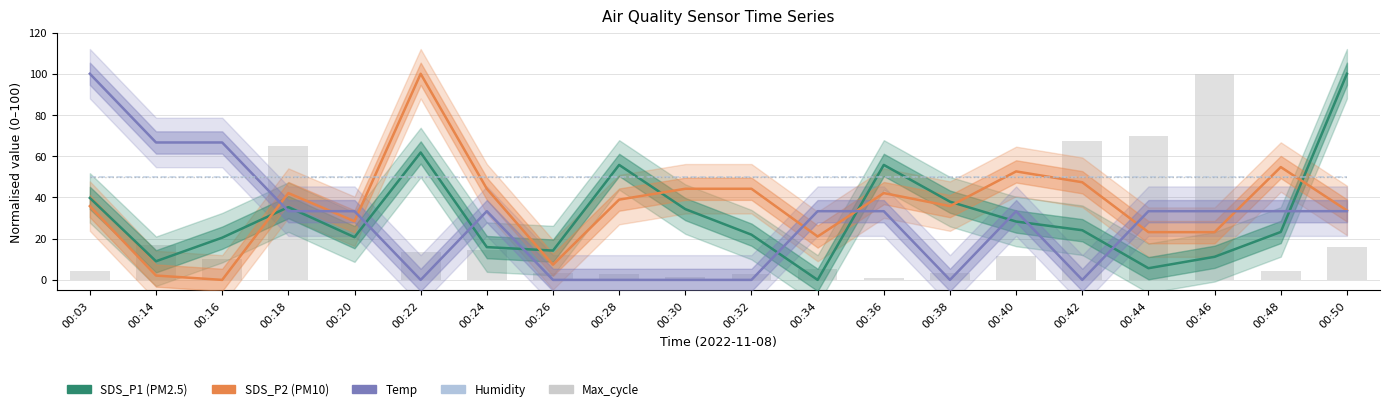

Where is Humidity nearest to the value 50?

00:03